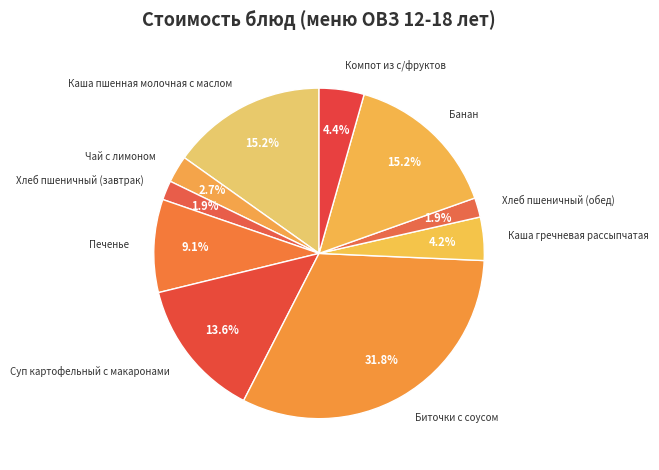

Is Каша гречневая рассыпчатая the majority of the pie?

No